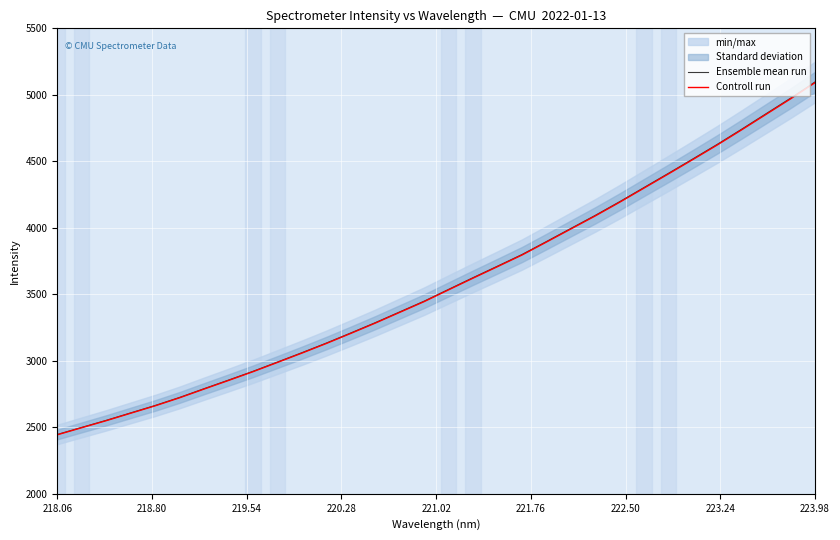

What is the lowest value of the Ensemble mean run series?

2446.1